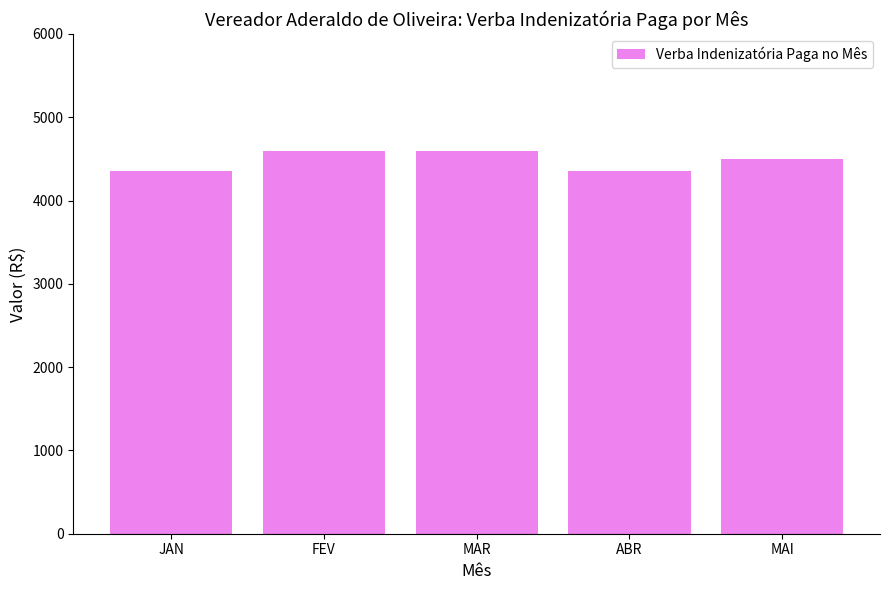

Between MAR and JAN, which is larger?

MAR